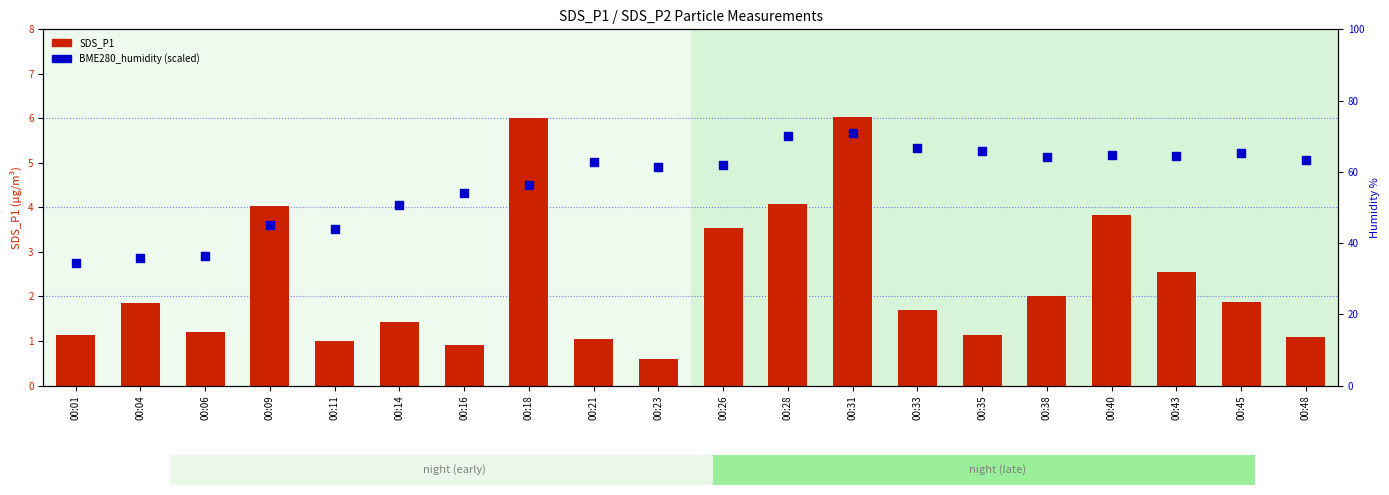

Which series reaches the maximum Y coordinate?

BME280_humidity (scaled)